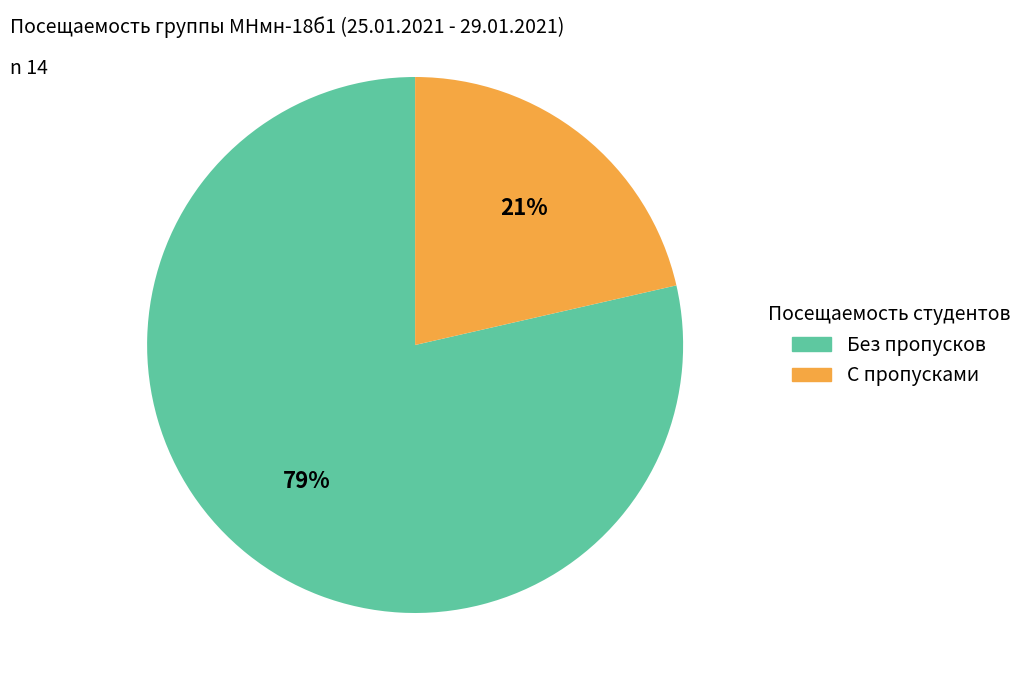

To the nearest percent, what is the average slice percentage?

50%